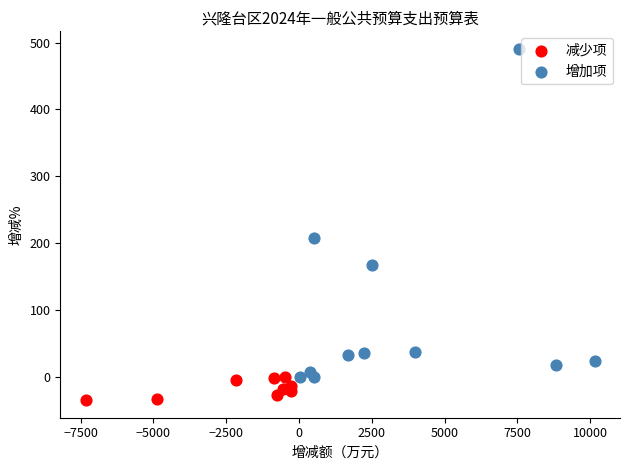

Which series contains the highest Y value?

增加项